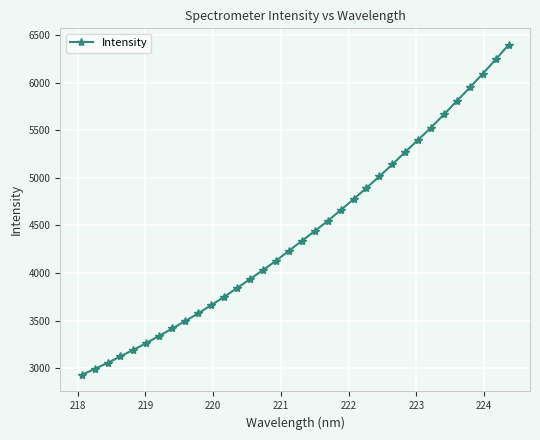

Reading left to right, list all the values displayed in this chart.

2929.3	2992.4	3054.7	3125.0	3193.5	3264.5	3340.7	3417.7	3495.2	3576.3	3661.2	3748.7	3842.0	3934.7	4030.6	4126.8	4232.2	4335.9	4440.2	4544.6	4659.4	4774.2	4893.1	5014.4	5139.3	5271.1	5398.0	5527.2	5665.6	5807.1	5947.6	6092.9	6242.3	6395.5